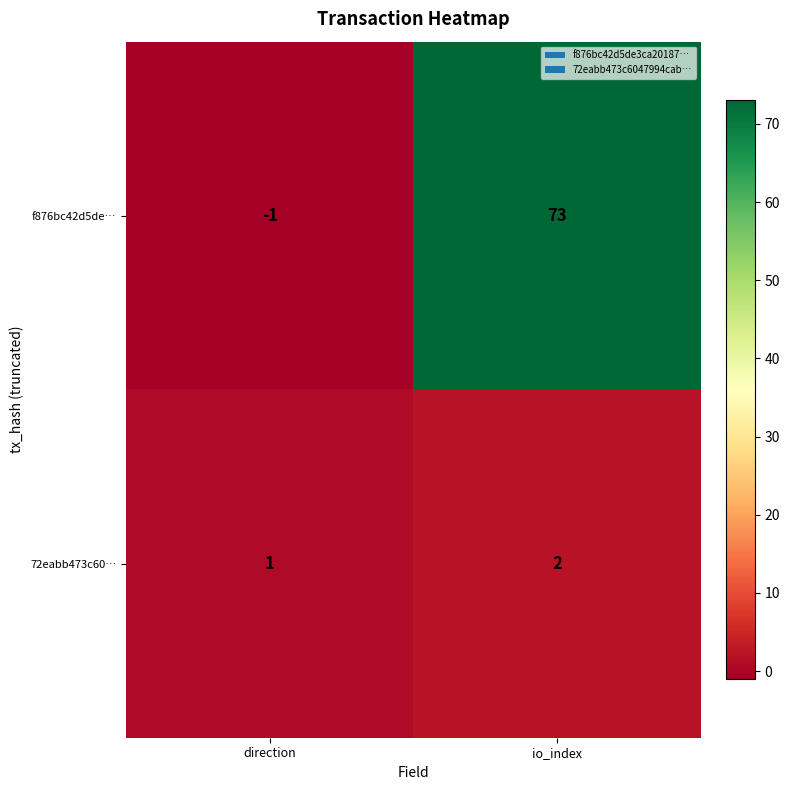

What is the greatest value displayed?

73